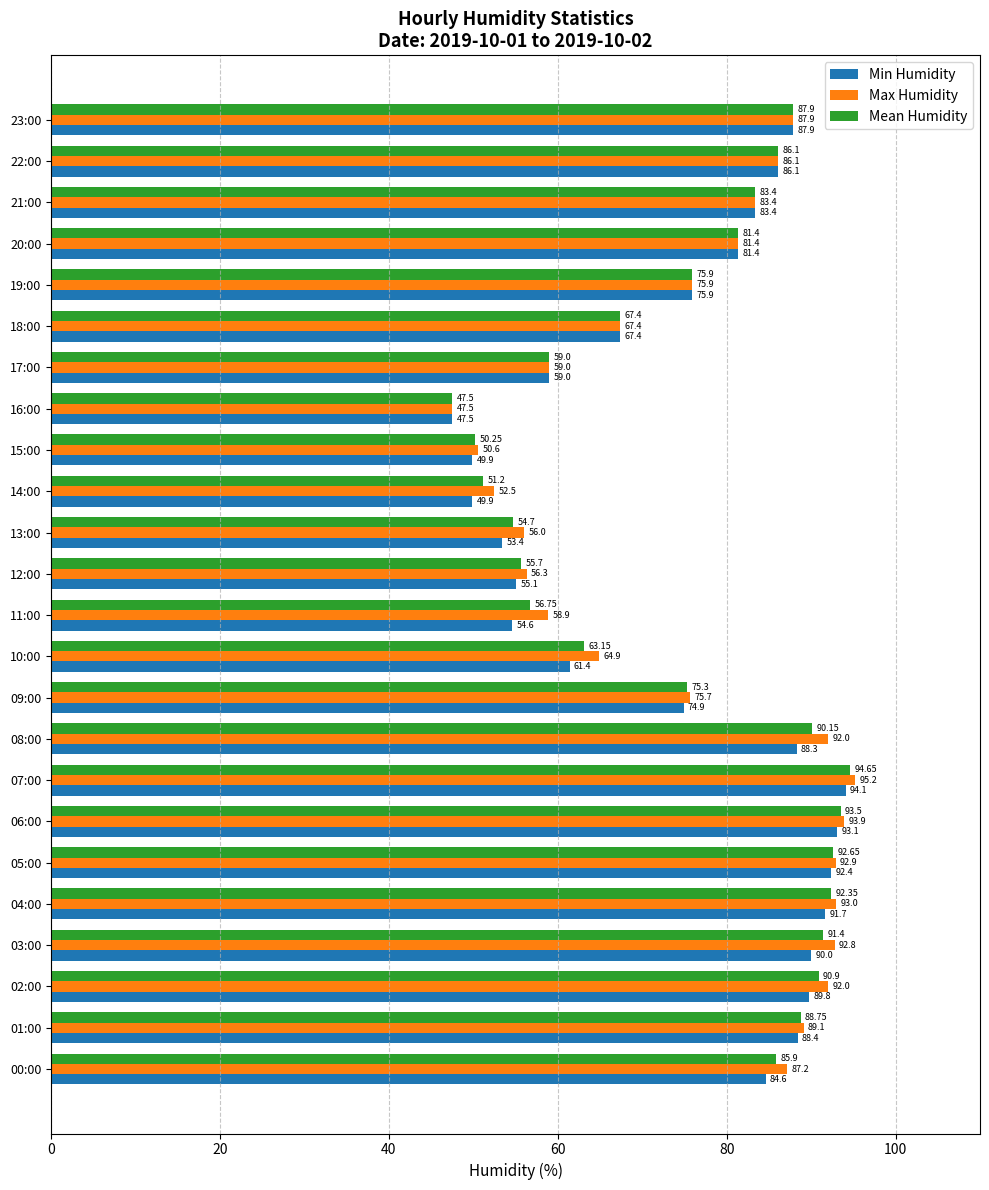

What is the difference between the second highest and second lowest values in the Min Humidity series?

43.2